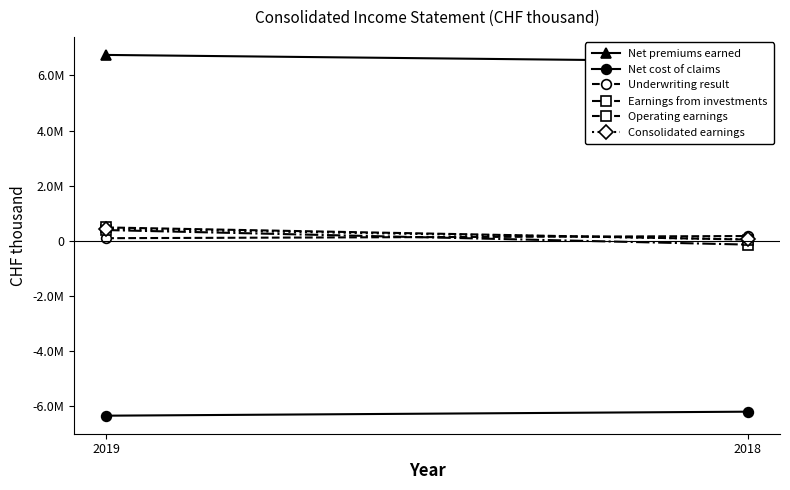

What is the average value of the Underwriting result series?

136106